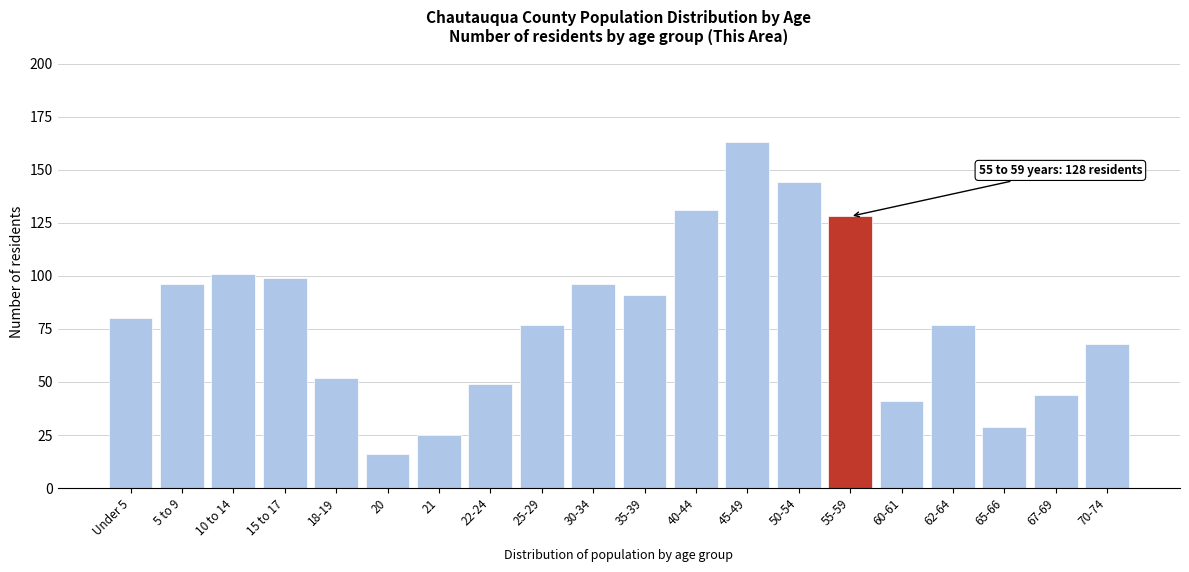

Reading left to right, list all the values displayed in this chart.

Under 5=80	5 to 9=96	10 to 14=101	15 to 17=99	18-19=52	20=16	21=25	22-24=49	25-29=77	30-34=96	35-39=91	40-44=131	45-49=163	50-54=144	55-59=128	60-61=41	62-64=77	65-66=29	67-69=44	70-74=68